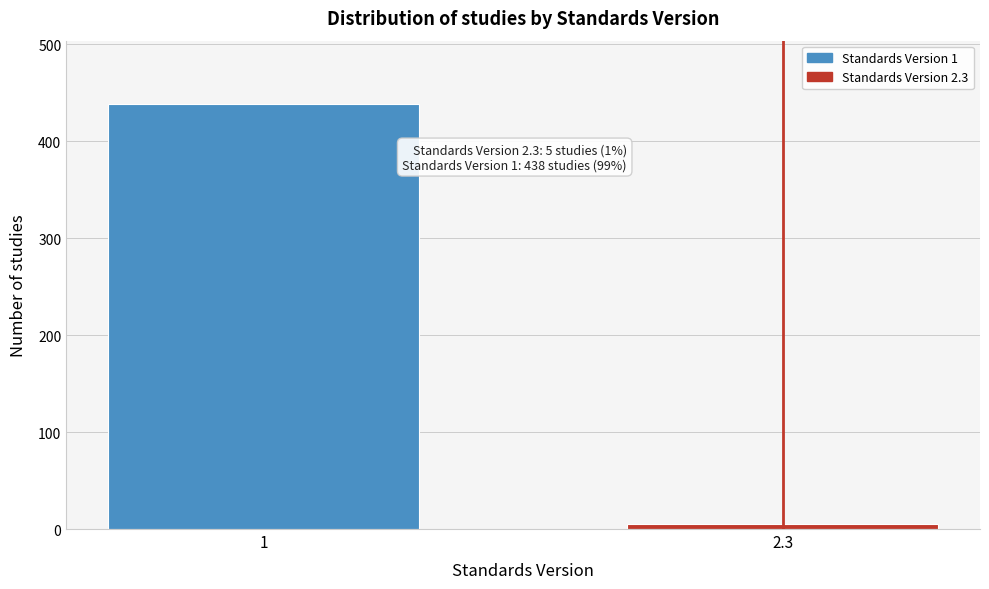

Reading right to left, what are all the values shown in this chart?

5	438